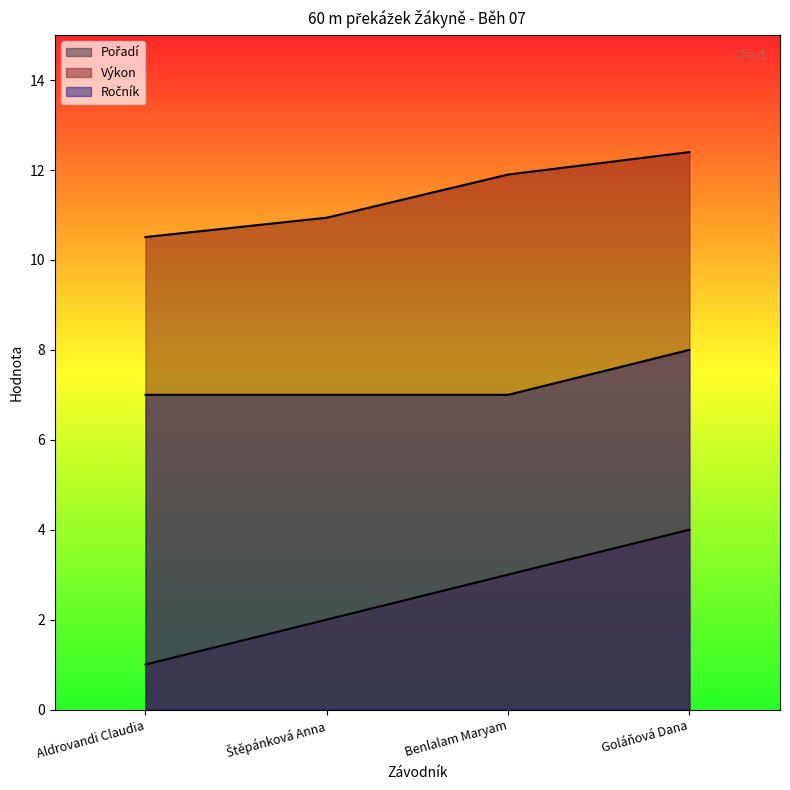

True or false: Výkon has more than 2 points higher than both neighbors.

False